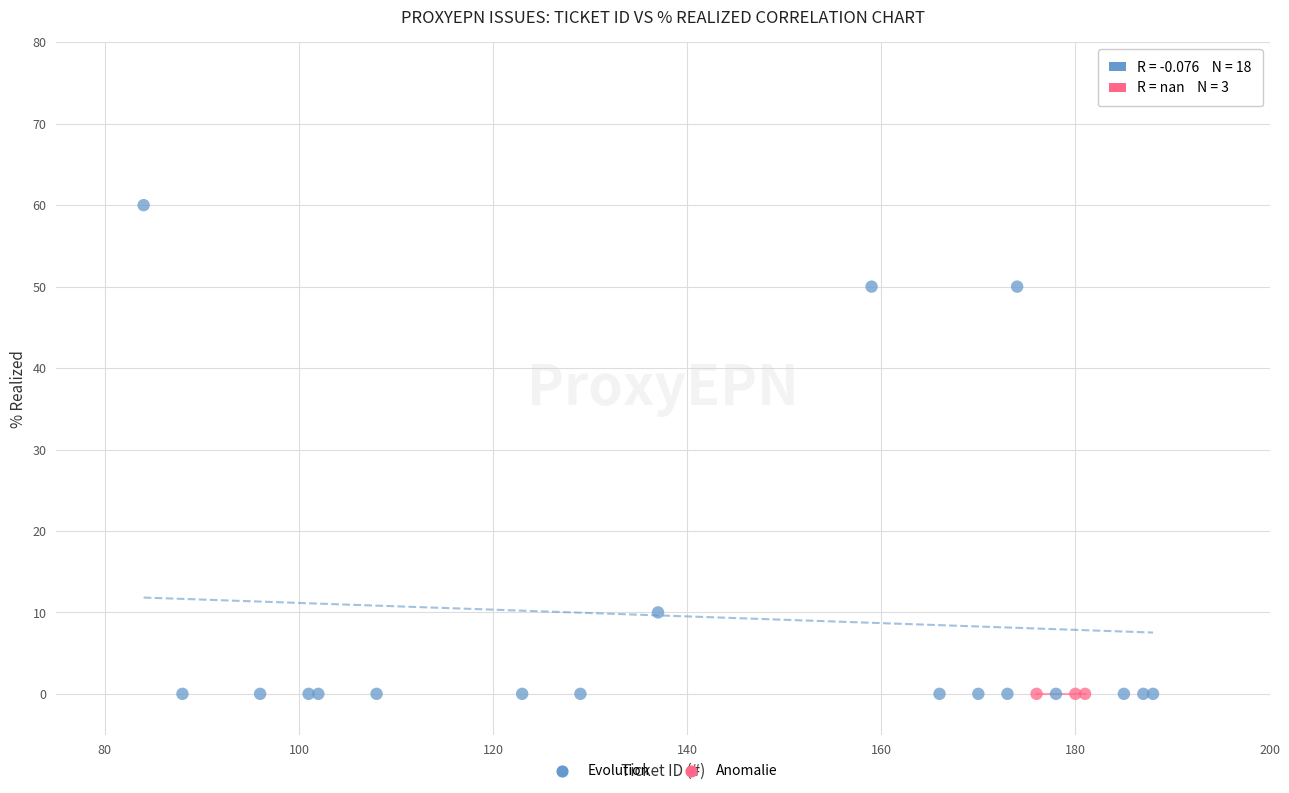

Which series contains the highest Y value?

Evolution